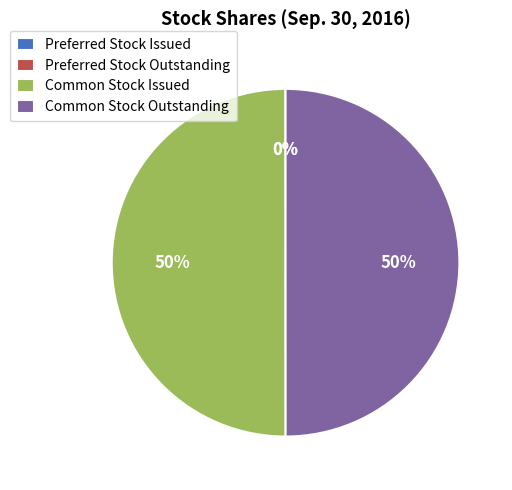

True or false: Common Stock Outstanding accounts for 58% of the total.

False